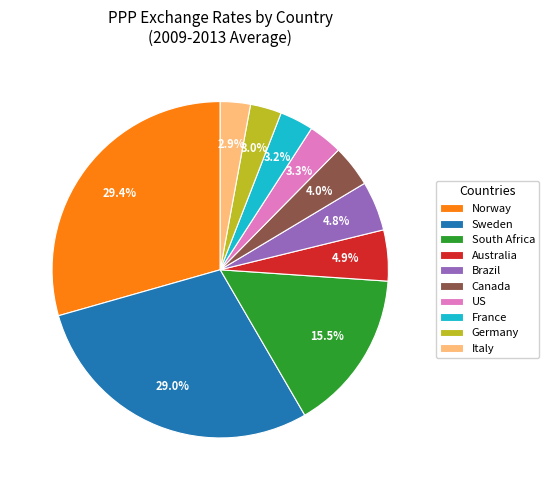

True or false: Italy accounts for 8% of the total.

False